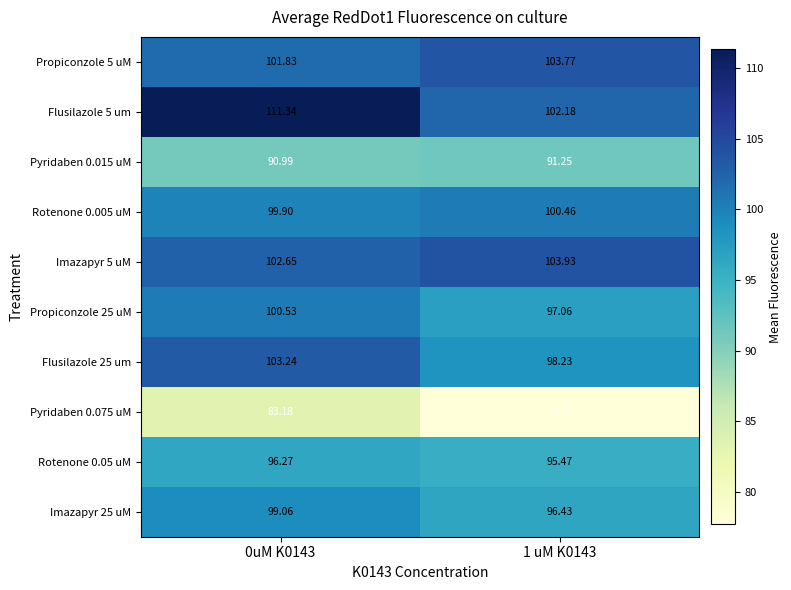

List the series in order of their peak value, highest first.

Flusilazole 5 um, Imazapyr 5 uM, Propiconzole 5 uM, Flusilazole 25 um, Propiconzole 25 uM, Rotenone 0.005 uM, Imazapyr 25 uM, Rotenone 0.05 uM, Pyridaben 0.015 uM, Pyridaben 0.075 uM